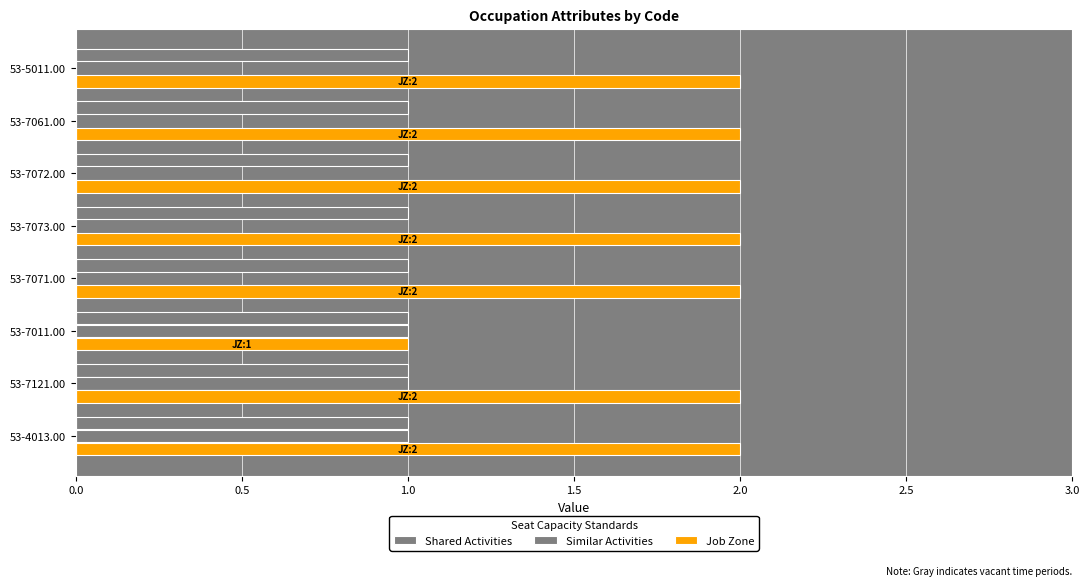

What is the maximum value shown in the chart?

2.0